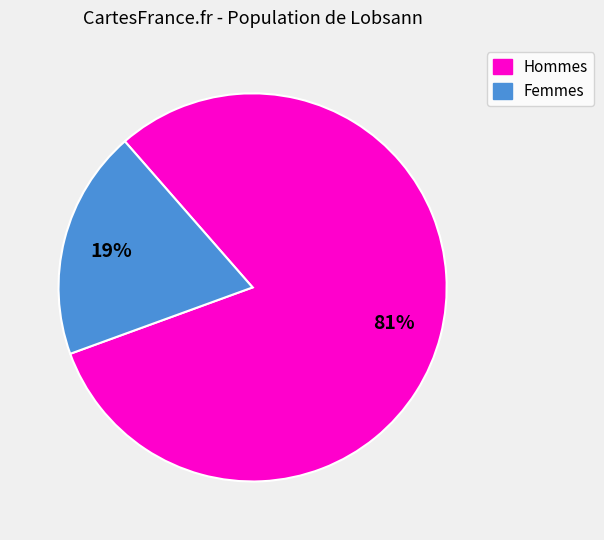

To the nearest percent, what is the average slice percentage?

50%